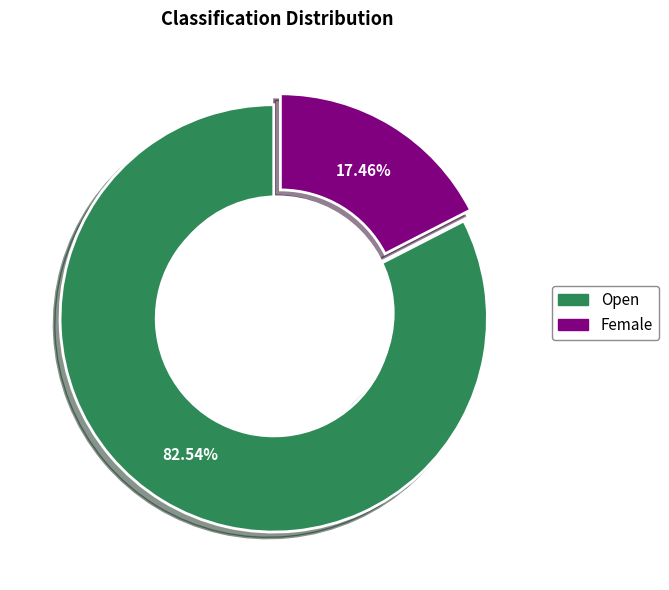

How many segments does this pie chart have?

2